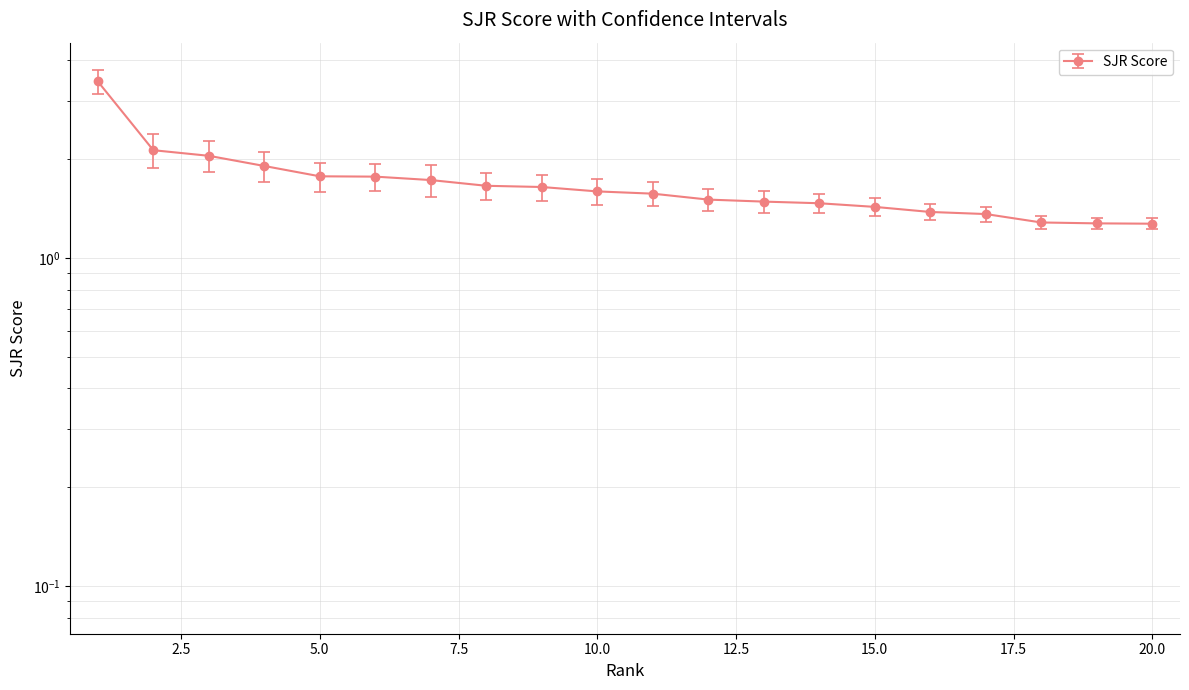

Reading right to left, extract all data points from this chart.

1.3	1.3	1.3	1.4	1.4	1.4	1.5	1.5	1.5	1.6	1.6	1.6	1.7	1.7	1.8	1.8	1.9	2.0	2.1	3.4